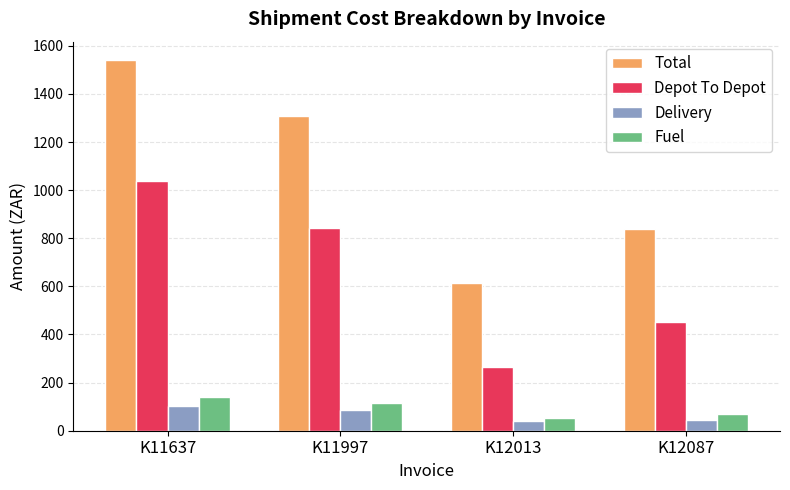

What is the average value of the Total series?

1076.1